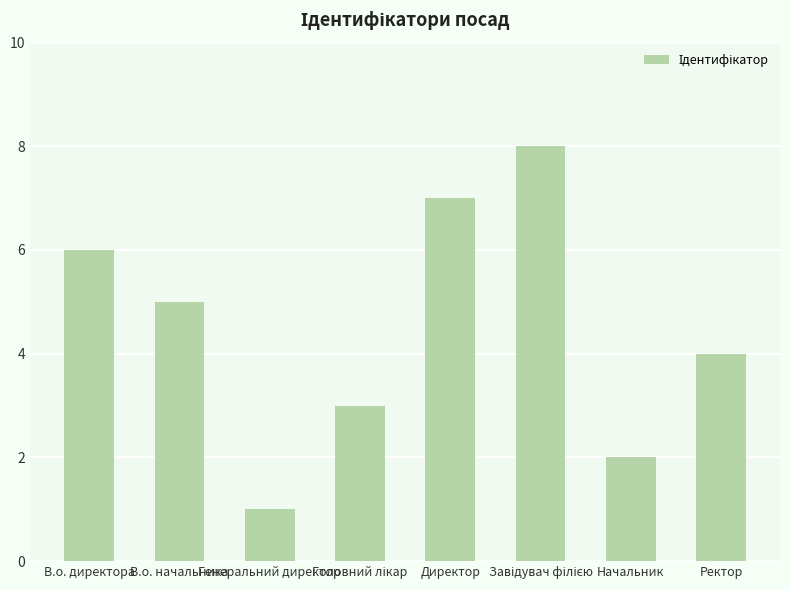

What is the difference between the maximum and second lowest values?

6